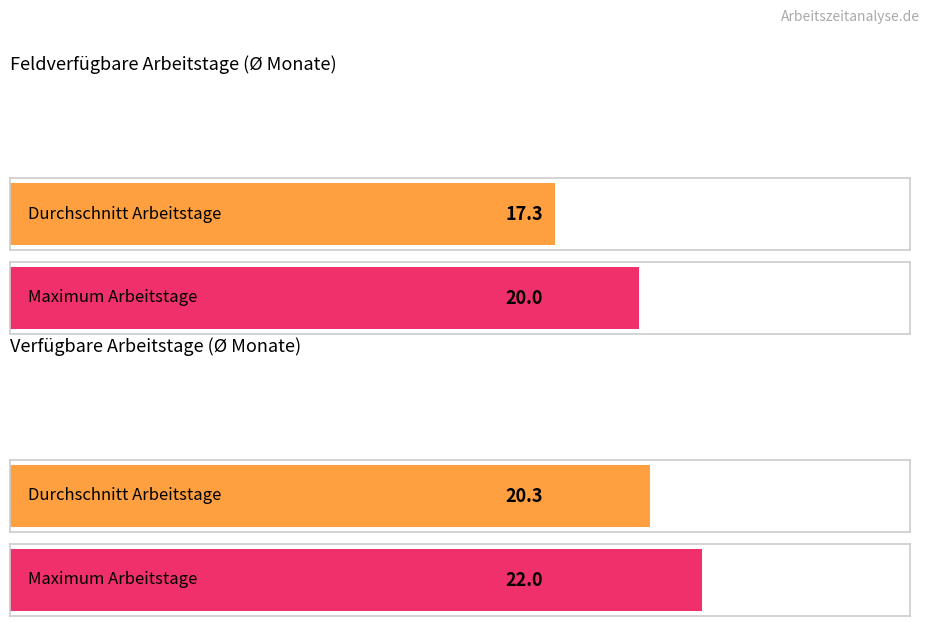

At how many categories does at least one series exceed 21?

1